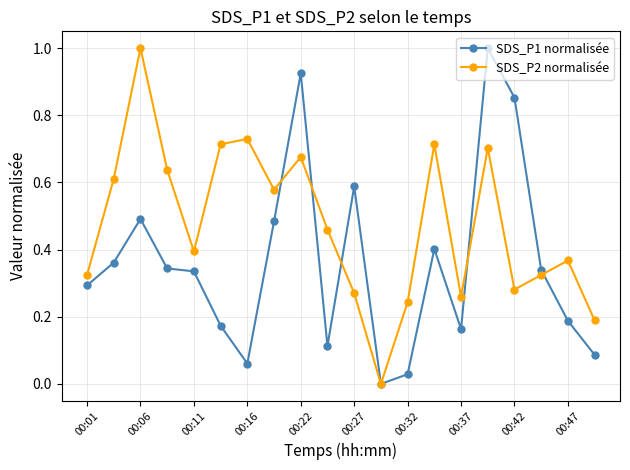

What is the highest value of the SDS_P2 normalisée series?

1.0